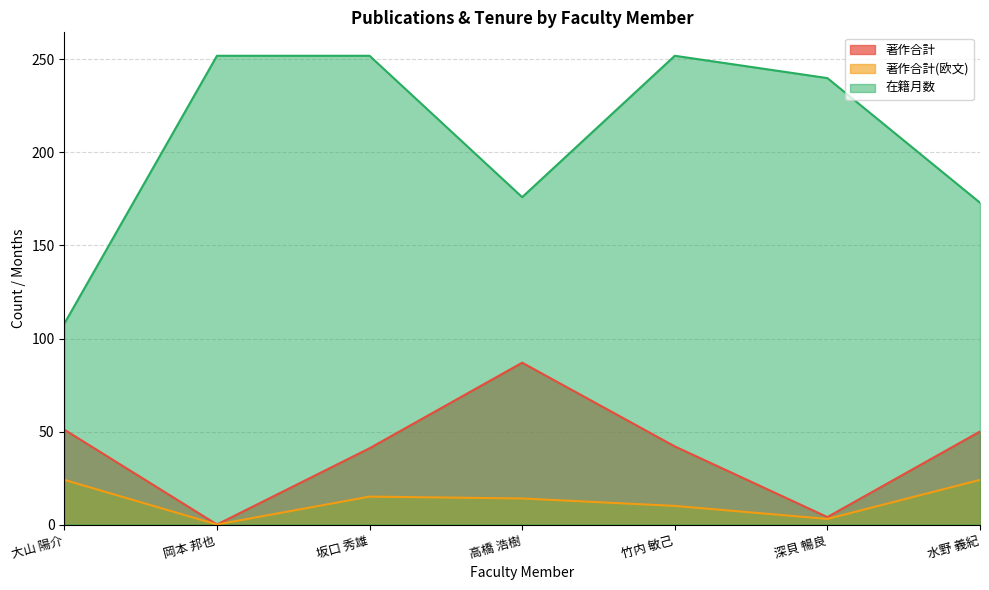

At which category is the sum across all series the highest?

坂口 秀雄